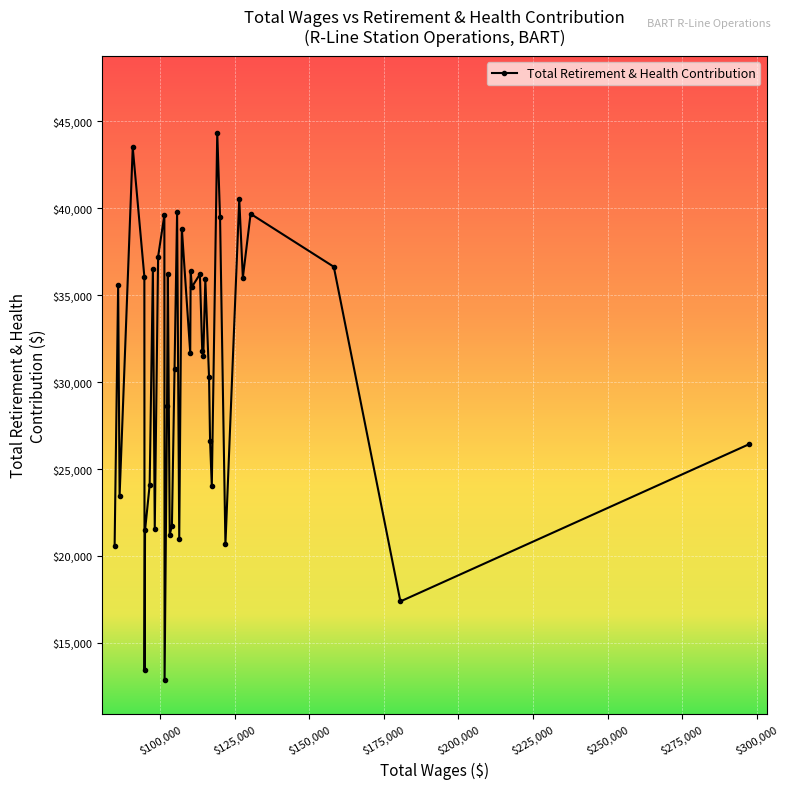

What is the maximum value shown in the chart?

44341